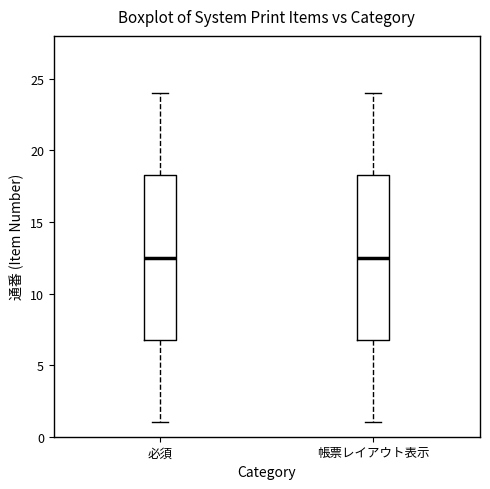

Where does the upper whisker of the box for 必須 end on the y-axis? The values are not printed on the chart, so give them approximately, as read against the axis.

24.0